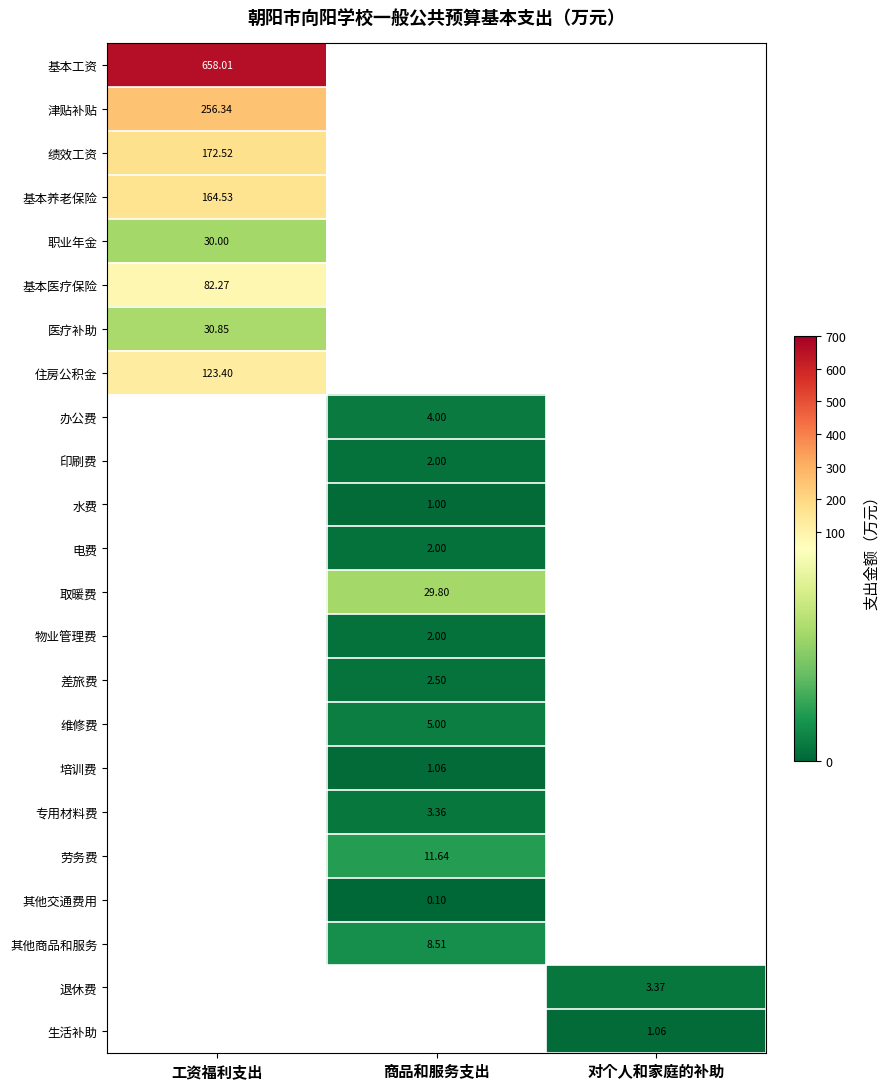

Which series has the largest range (max minus min)?

基本工资